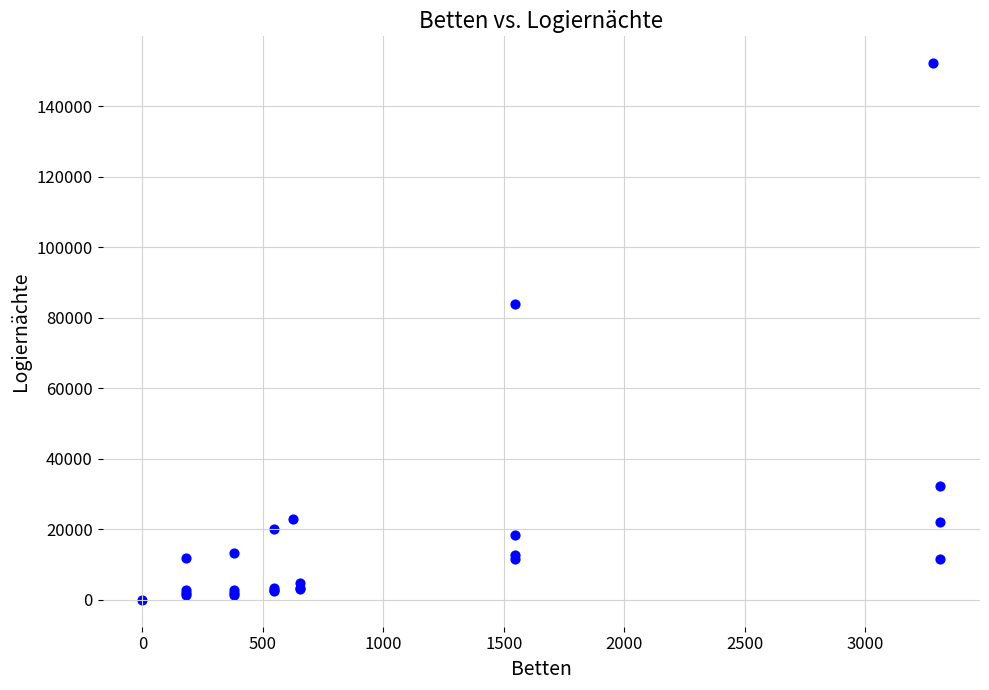

What Y value in the scatter plot is closest to 76141?

84093